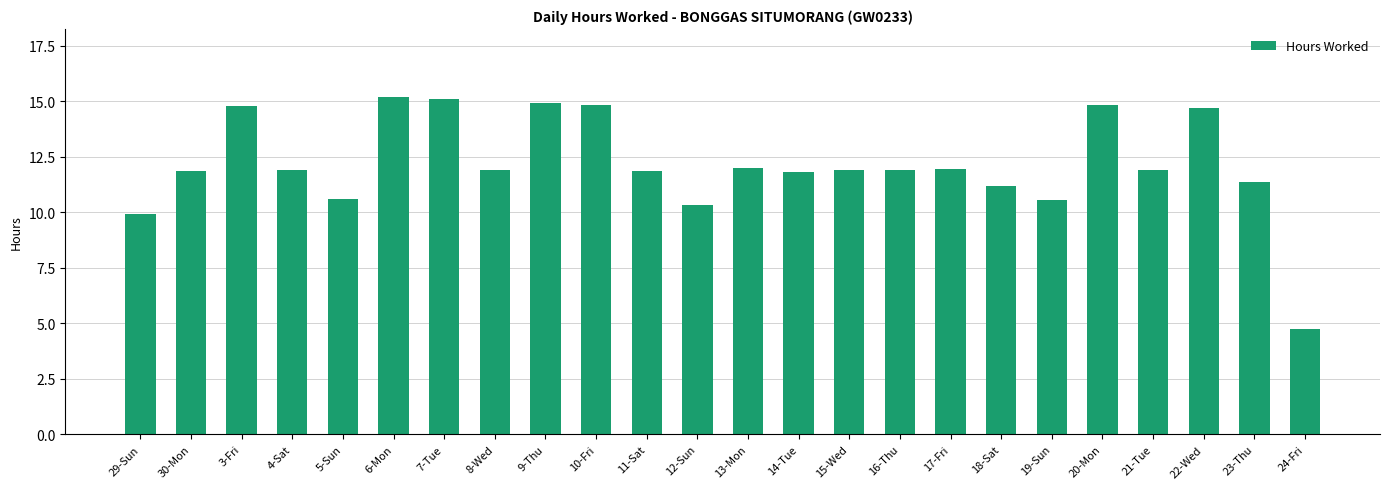

At which label does the data first exceed 11?

30-Mon